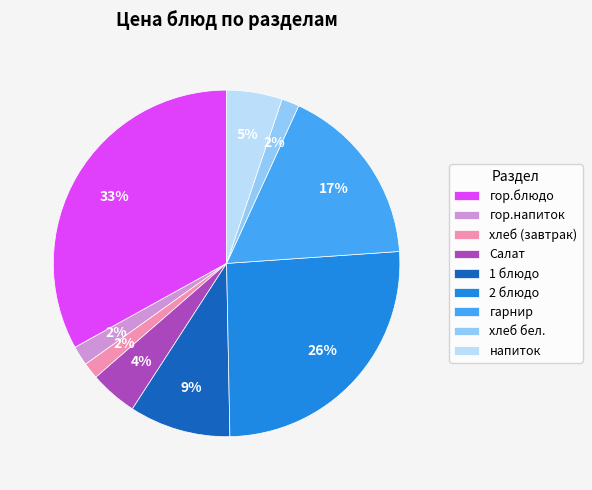

Count the number of slices in the pie.

9